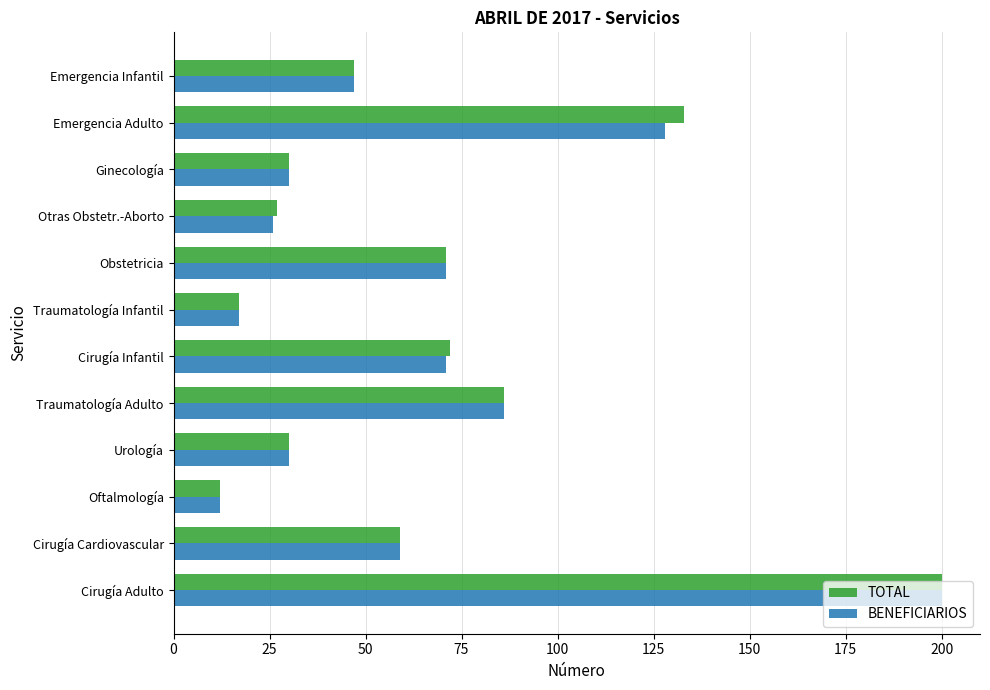

At which category does the chart reach its minimum across all series?

Oftalmología